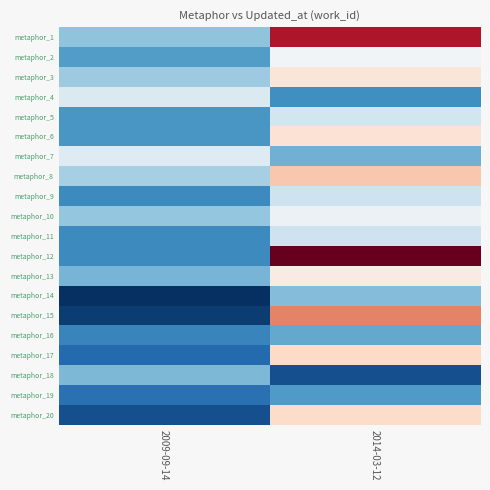

List the series in order of their peak value, lowest first.

metaphor_19, metaphor_16, metaphor_18, metaphor_14, metaphor_11, metaphor_9, metaphor_5, metaphor_4, metaphor_7, metaphor_10, metaphor_2, metaphor_13, metaphor_3, metaphor_6, metaphor_20, metaphor_17, metaphor_8, metaphor_15, metaphor_1, metaphor_12